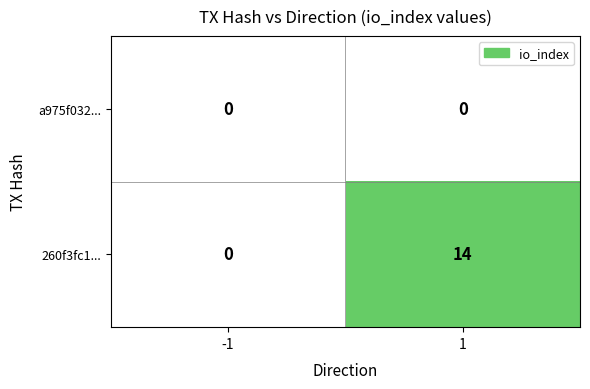

Which series has the widest spread of values?

260f3fc1...